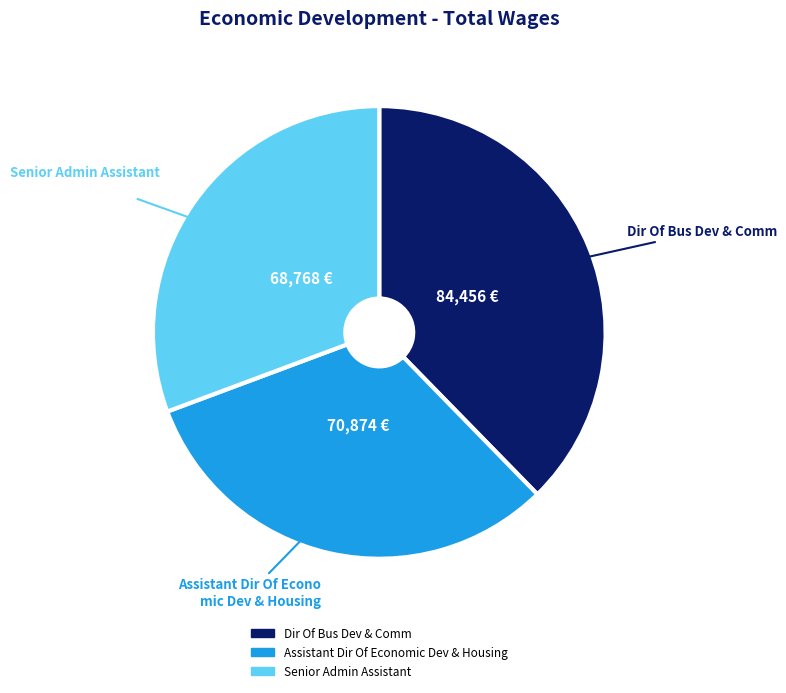

Approximately how many times larger is the value at Dir Of Bus Dev & Comm compared to Assistant Dir Of Economic Dev & Housing?

1.2